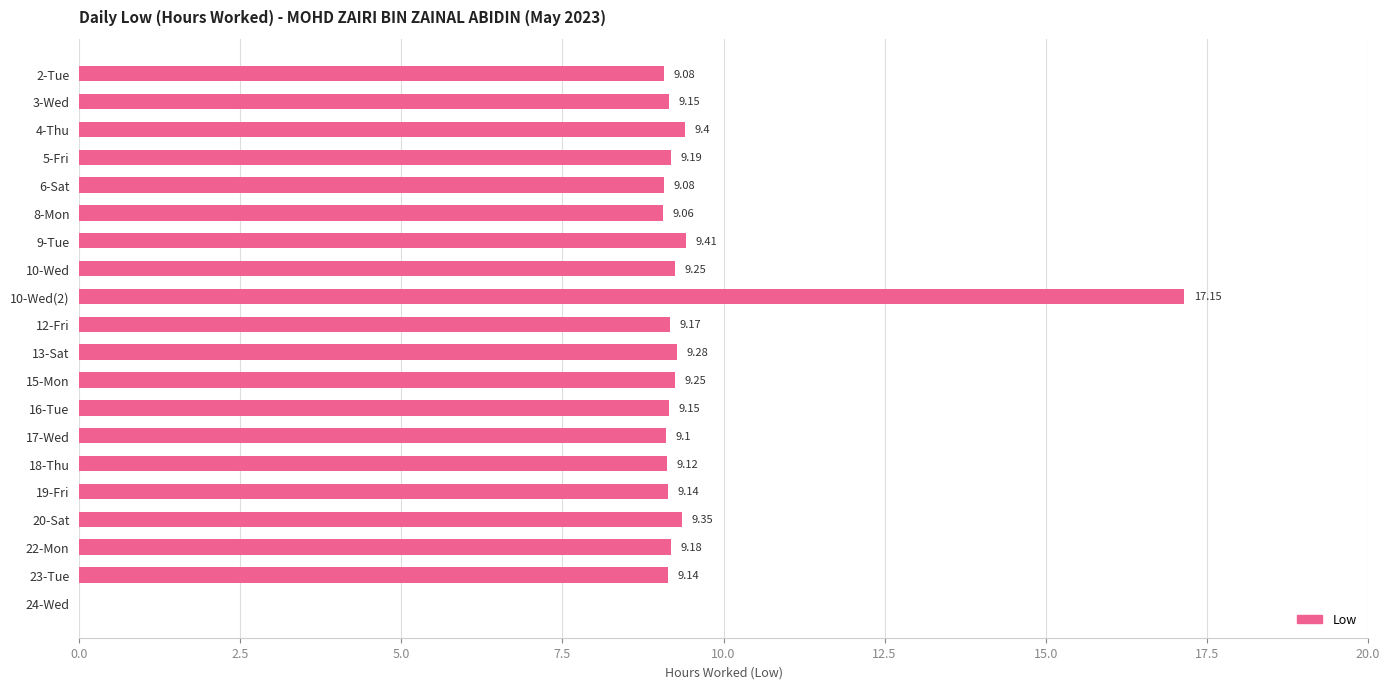

What is the sum of all values?

182.7